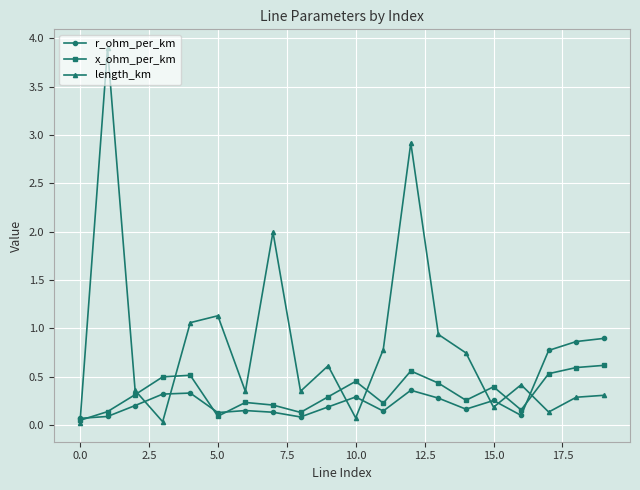

At how many categories does at least one series exceed 1?

5